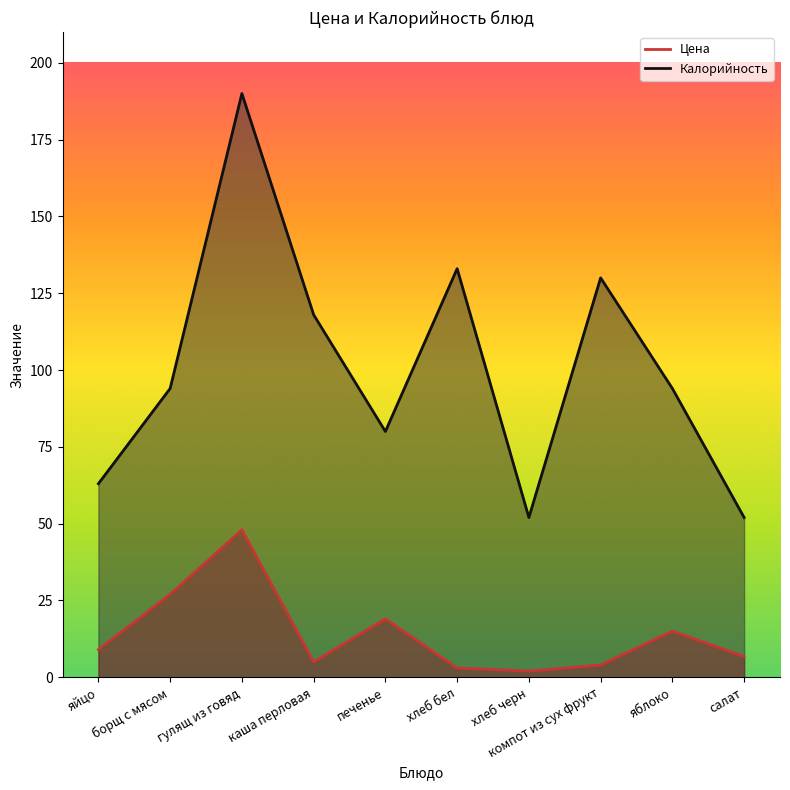

What is the label of the 10th point from the right?

яйцо